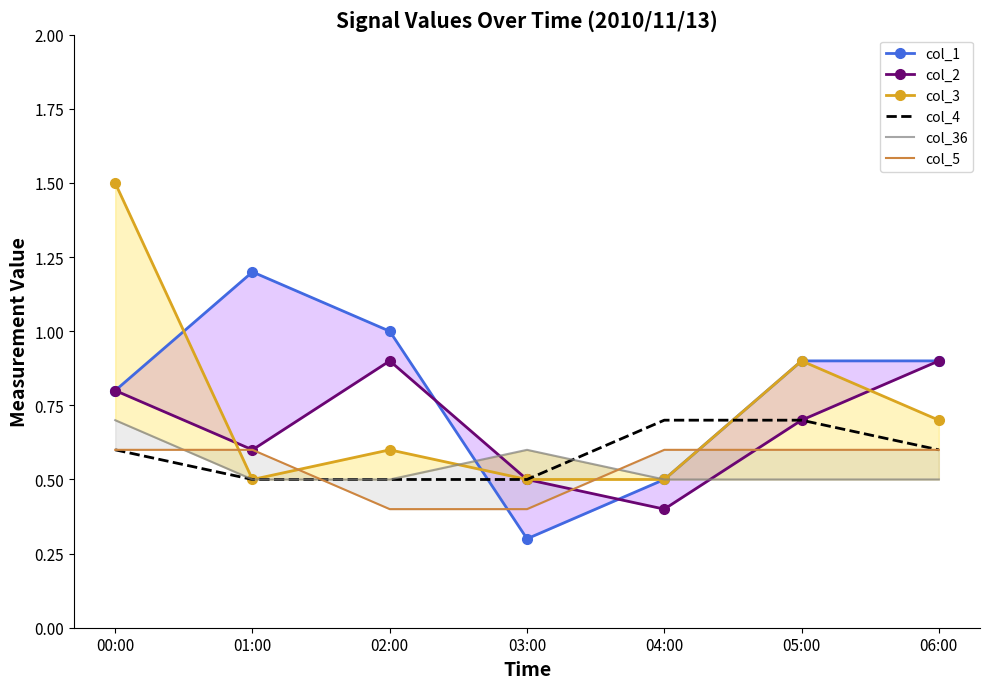

What is the label of the 6th point from the right?

01:00